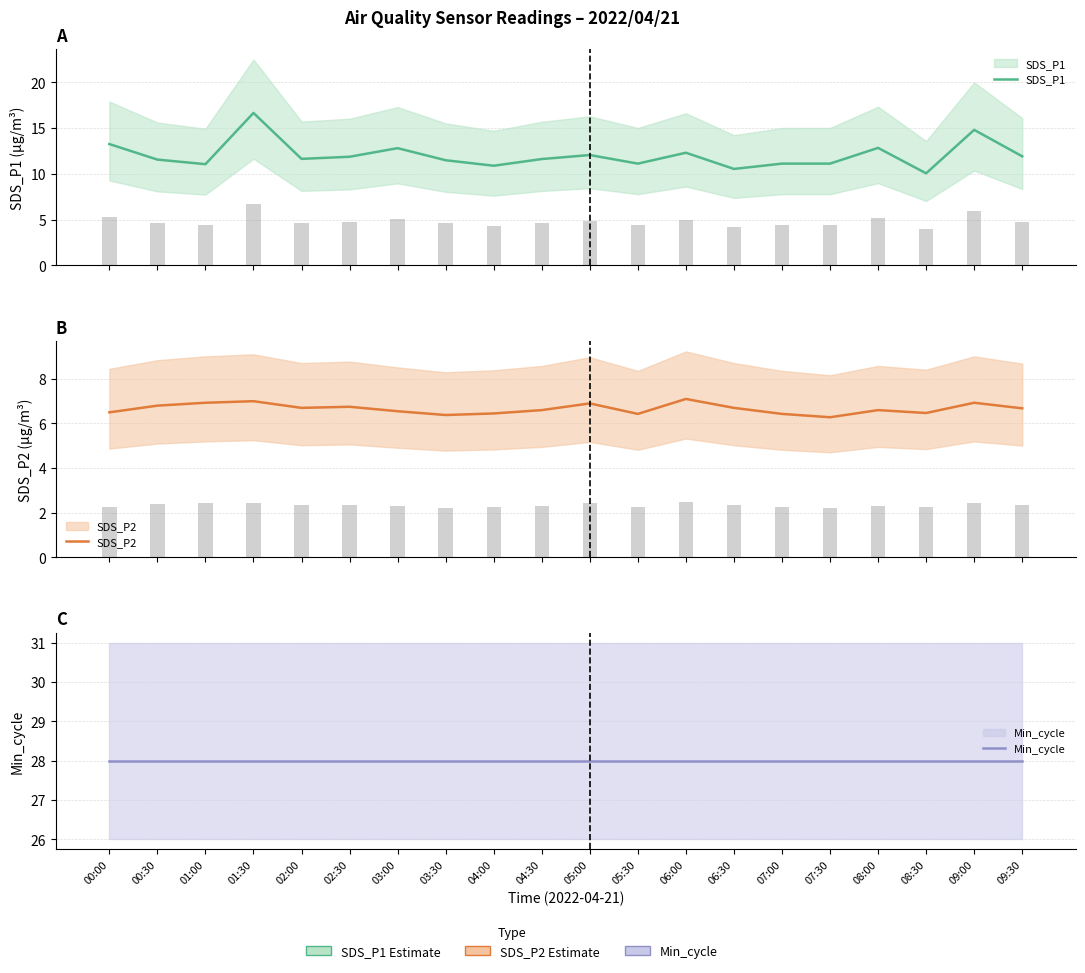

What position from the right is 07:30?

5